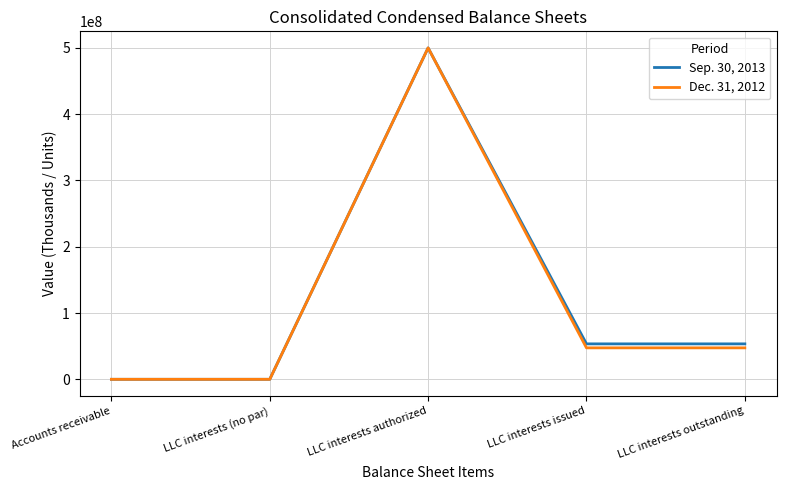

Which label corresponds to the largest value in the chart?

LLC interests authorized